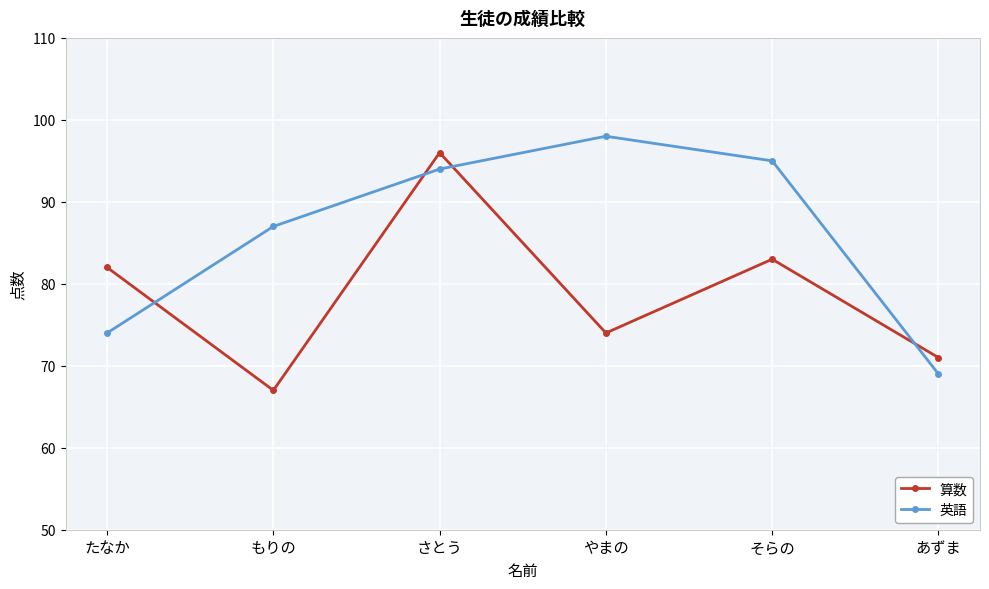

What is the minimum value for 英語?

69